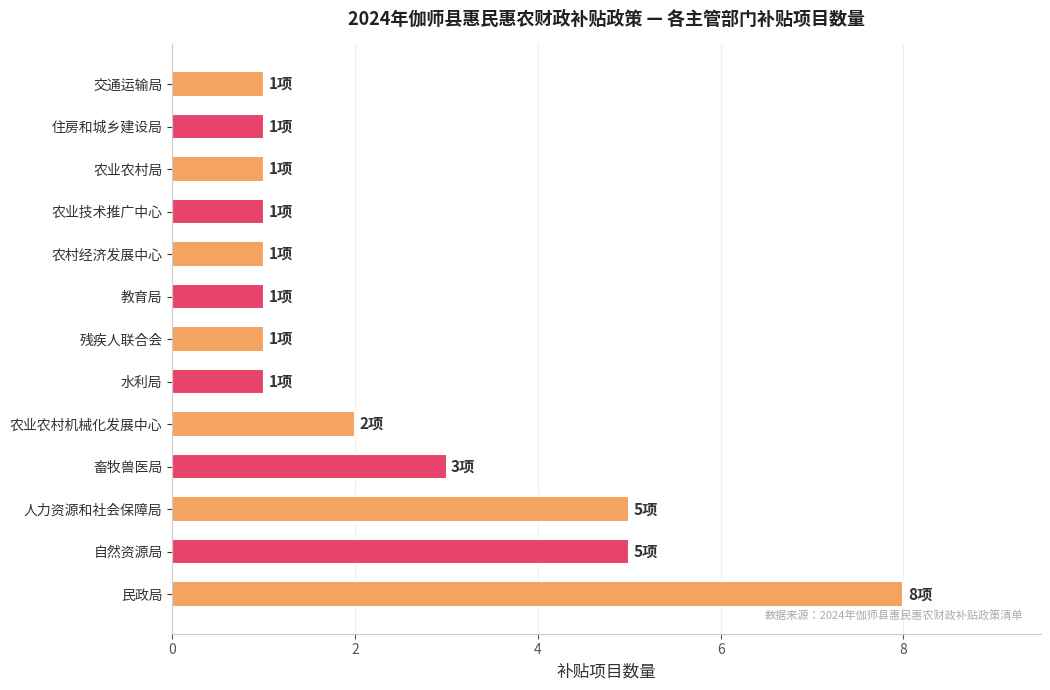

The value at 农业农村机械化发展中心 is 2. True or false?

True